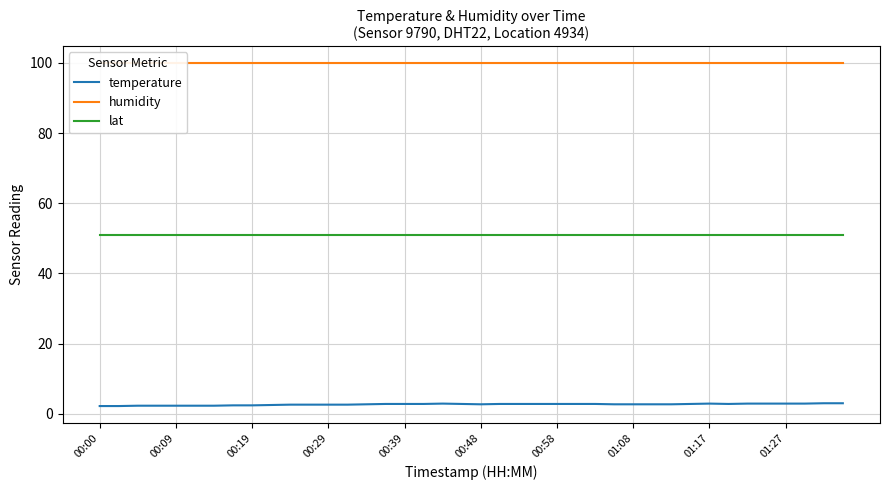

The humidity series shows 152.5 at 33. True or false?

False